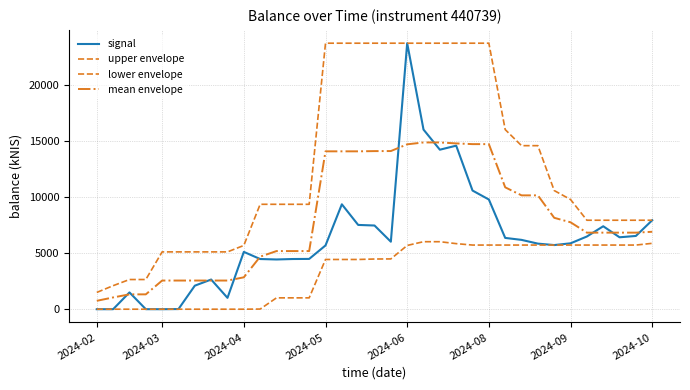

How many lines are shown in the chart?

4